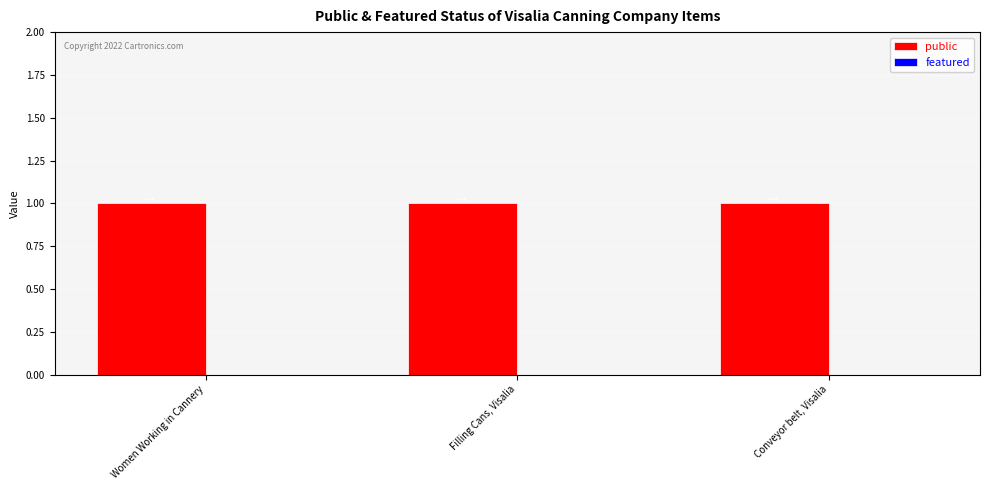

What is the label of the 2nd bar from the right?

Filling Cans, Visalia